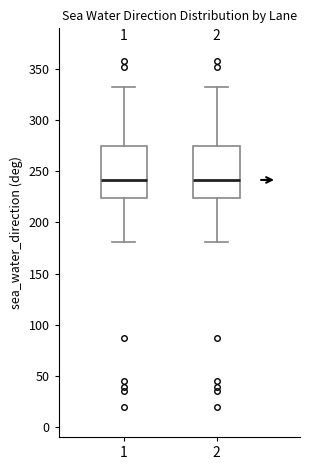

Where is the lower edge of the box at x = 2 on the y-axis? The values are not printed on the chart, so give them approximately, as read against the axis.

225